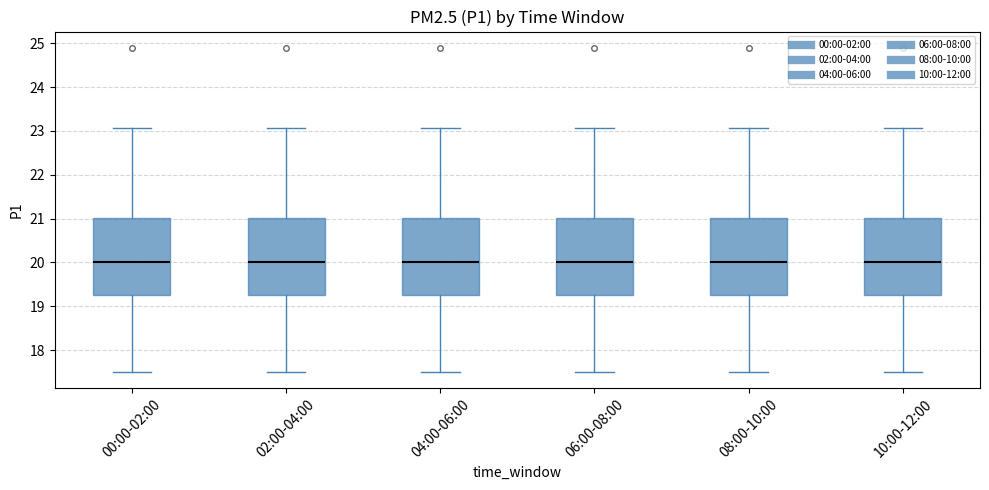

Reading left to right, transcribe this box plot: for each box, give where its median line is, the range the box spans, and where its two whiskers end, as read against the y-axis. The values are not printed on the chart, so give them approximately, as read against the axis.

00:00-02:00: median 20.0, box 19.3 to 21.0, whiskers 17.5 to 23.1
02:00-04:00: median 20.0, box 19.3 to 21.0, whiskers 17.5 to 23.1
04:00-06:00: median 20.0, box 19.3 to 21.0, whiskers 17.5 to 23.1
06:00-08:00: median 20.0, box 19.3 to 21.0, whiskers 17.5 to 23.1
08:00-10:00: median 20.0, box 19.3 to 21.0, whiskers 17.5 to 23.1
10:00-12:00: median 20.0, box 19.3 to 21.0, whiskers 17.5 to 23.1